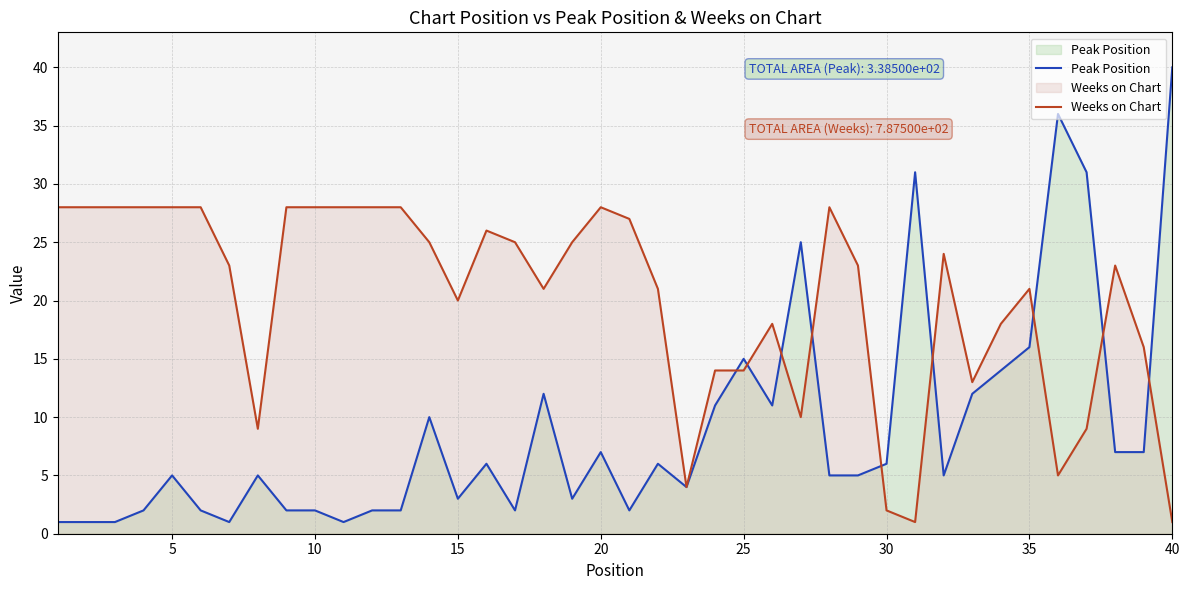

Rank the series by their maximum value, from lowest to highest.

Weeks on Chart, Peak Position